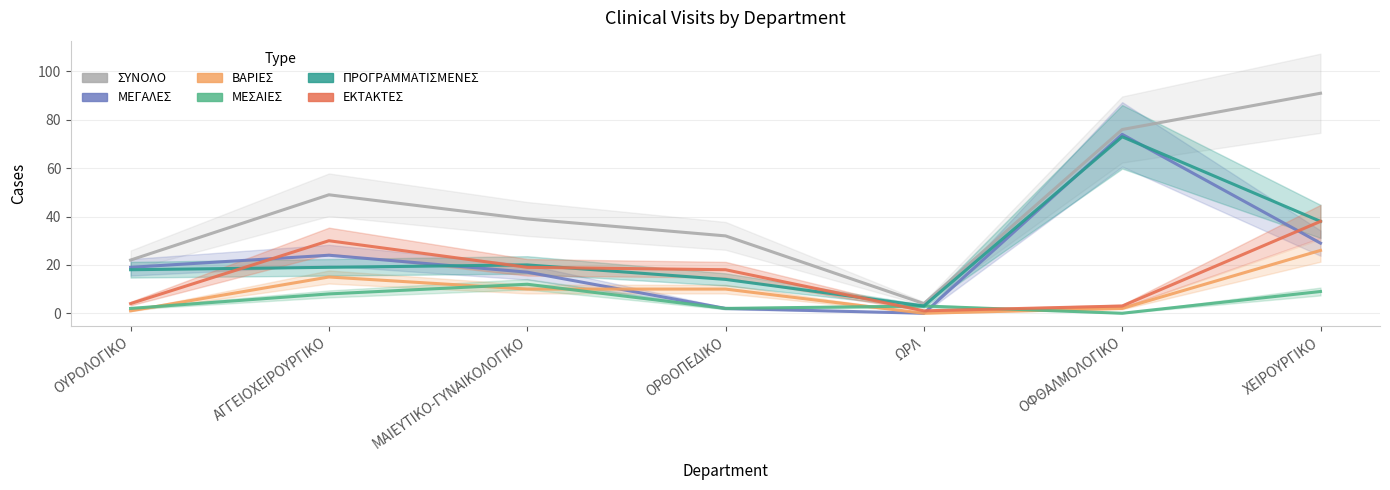

Read the ΠΡΟΓΡΑΜΜΑΤΙΣΜΕΝΕΣ value at ΟΦΘΑΛΜΟΛΟΓΙΚΟ, to the nearest 5.

75